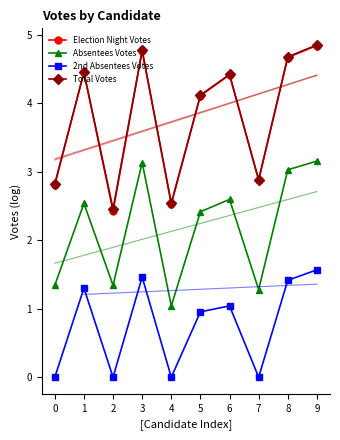

Is it true that 2nd Absentees Votes equals 0.3 at 6?

False